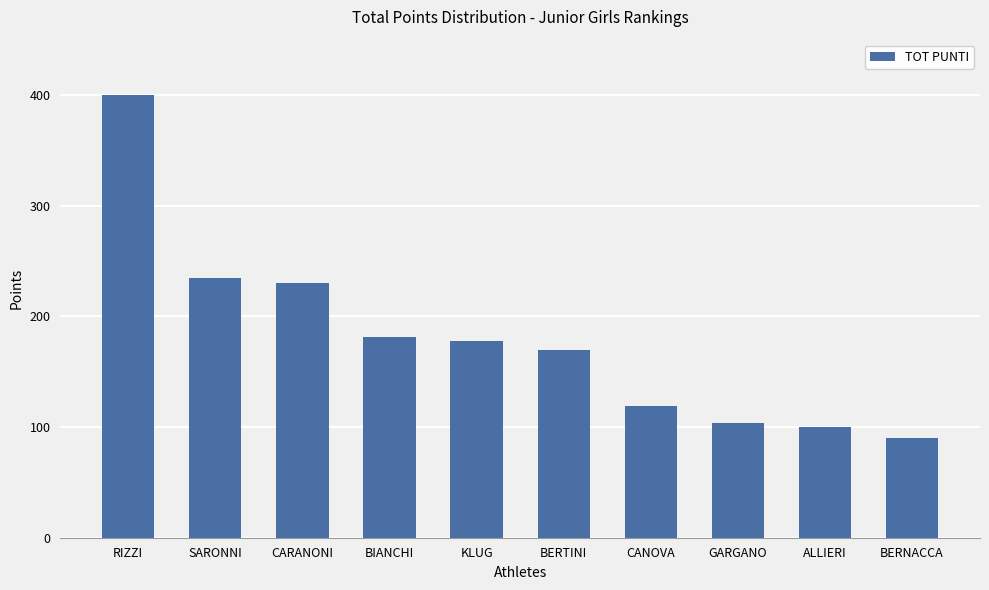

Approximately how many times larger is the value at RIZZI compared to KLUG?

2.3